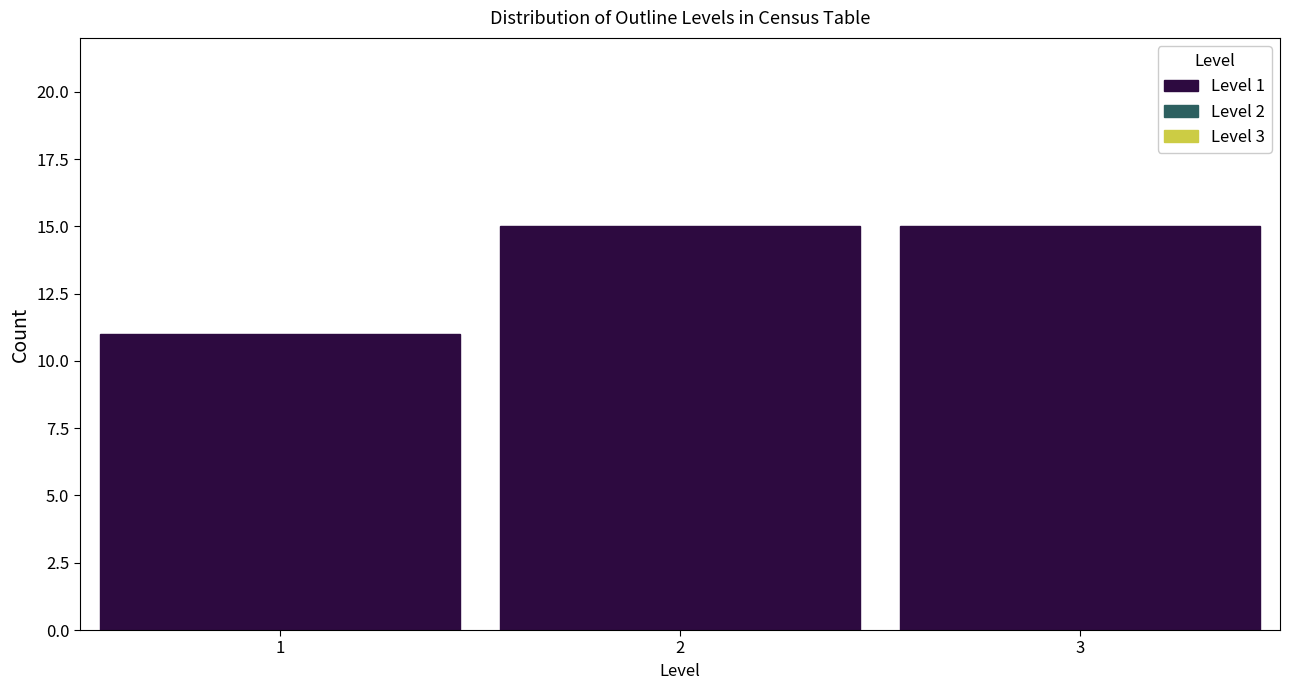

Reading left to right, transcribe all the data shown in this chart.

1=11	2=15	3=15